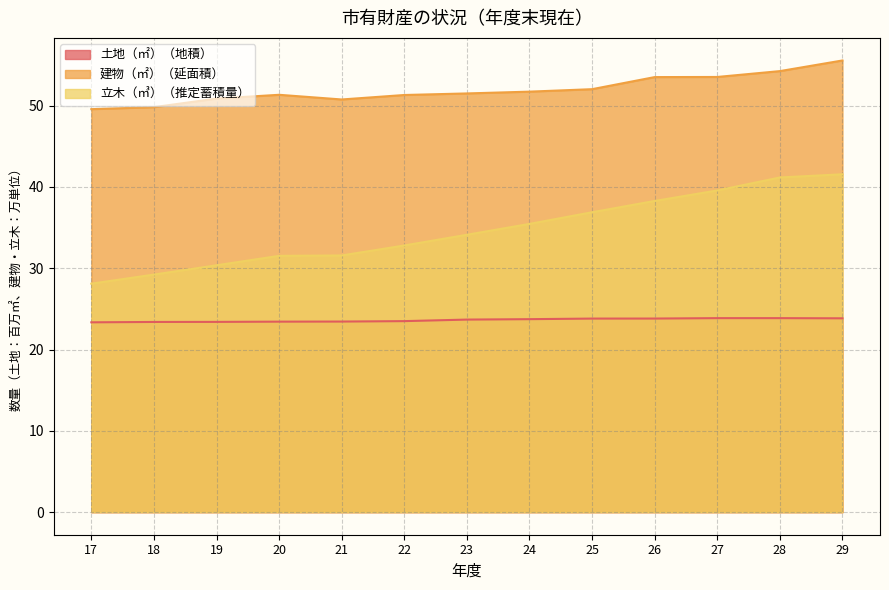

True or false: 建物（㎡）（延面積） and 土地（㎡）（地積） intersect in this chart.

False